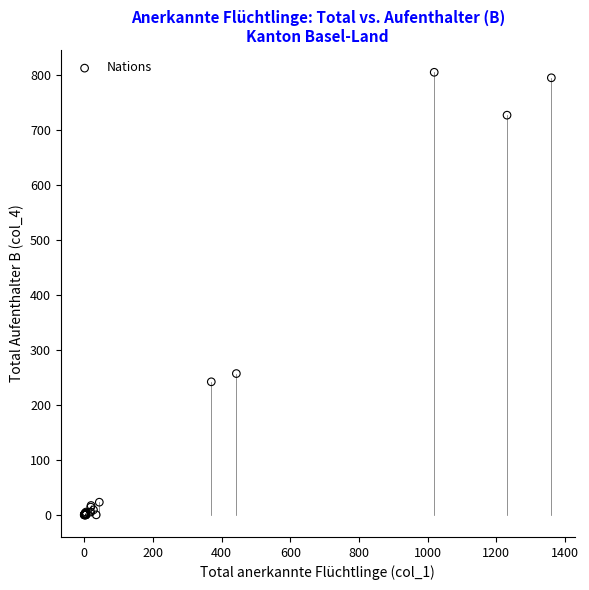

What Y value in the scatter plot is closest to 402?

257